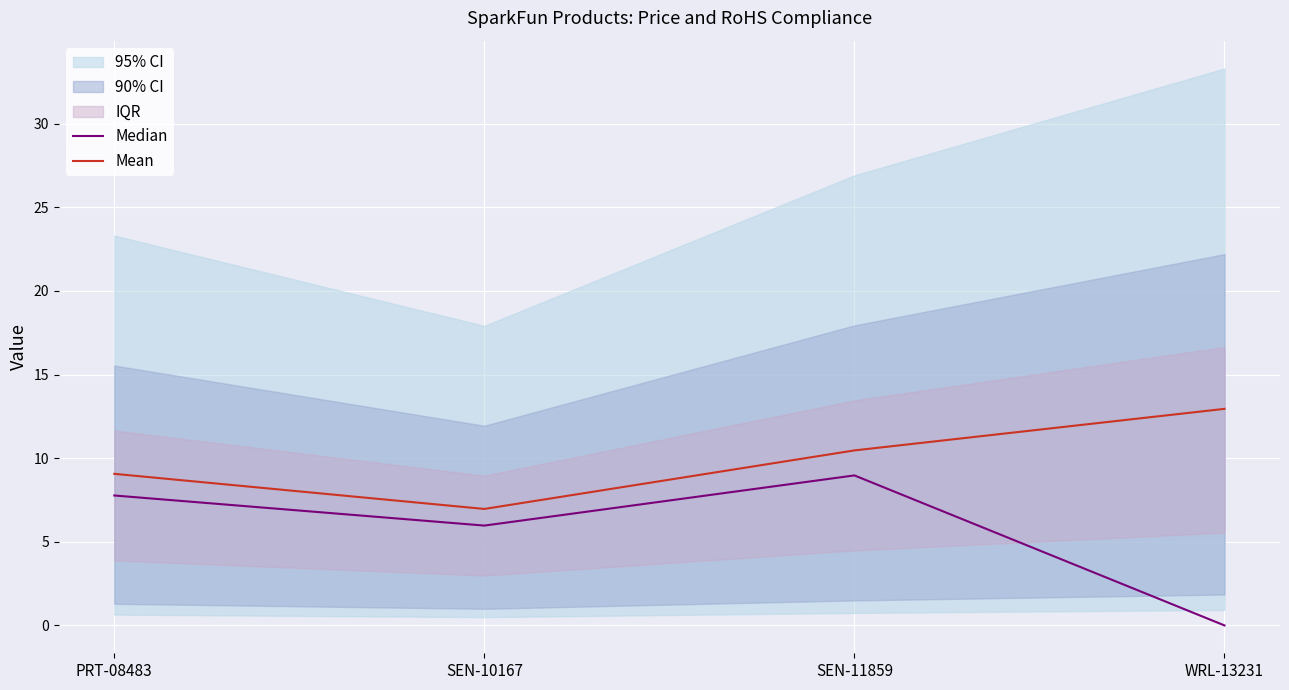

What is the sum of the Median values at WRL-13231 and SEN-11859?

9.0